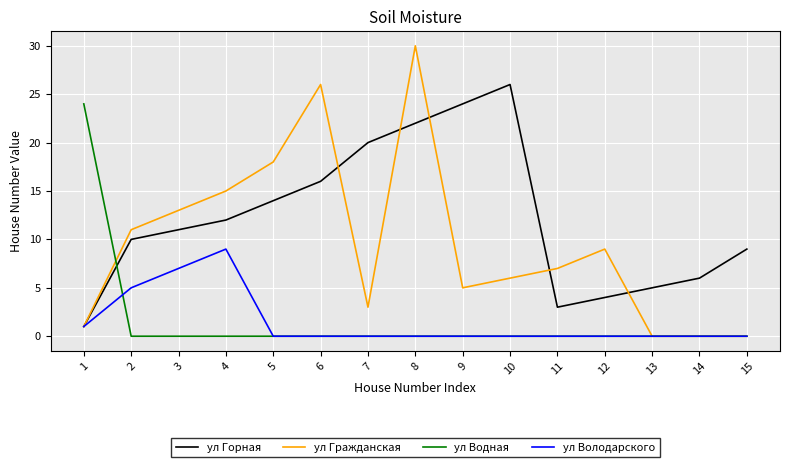

List the series in order of their peak value, lowest first.

ул Володарского, ул Водная, ул Горная, ул Гражданская